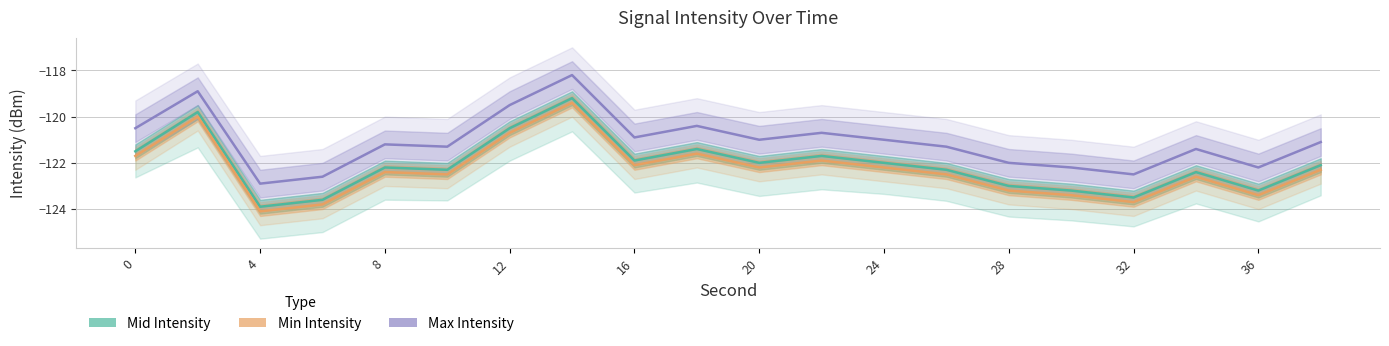

True or false: Max Intensity has more than 0 interior local peaks.

True